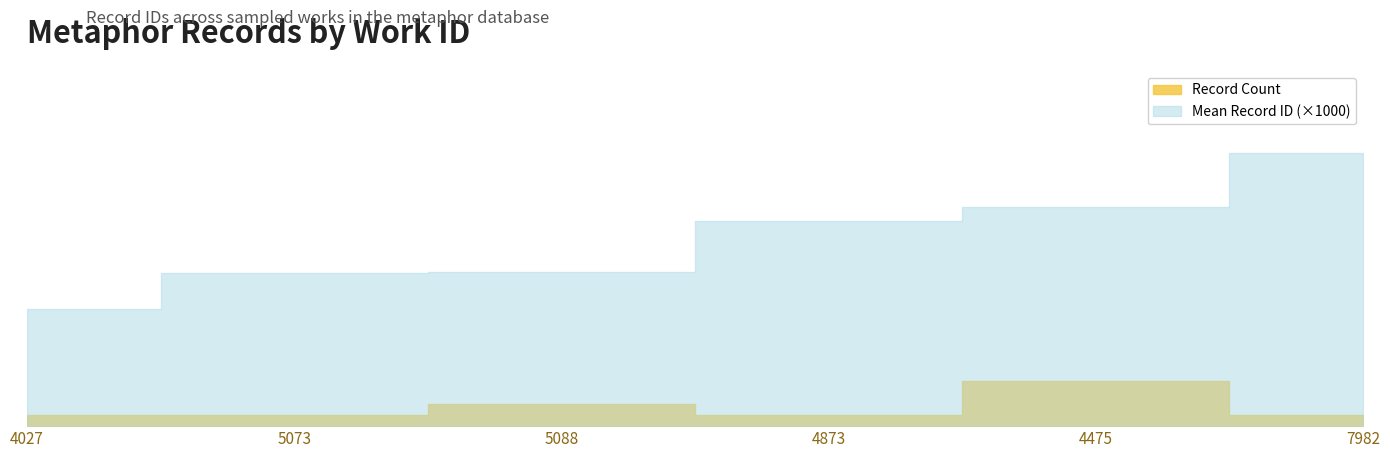

What is the approximate value at 4475, to the nearest 100?

19500